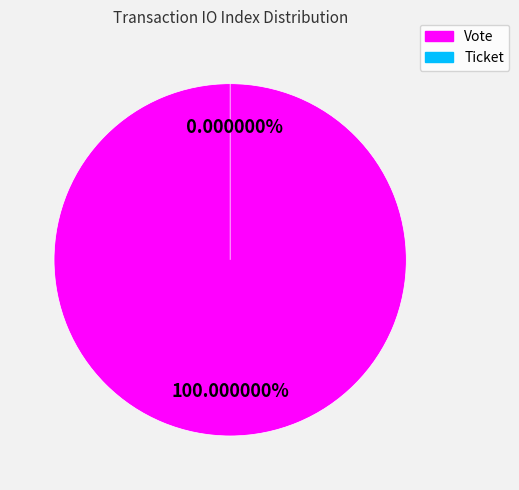

The Ticket (io_index=0) slice represents 0% of the pie. True or false?

True